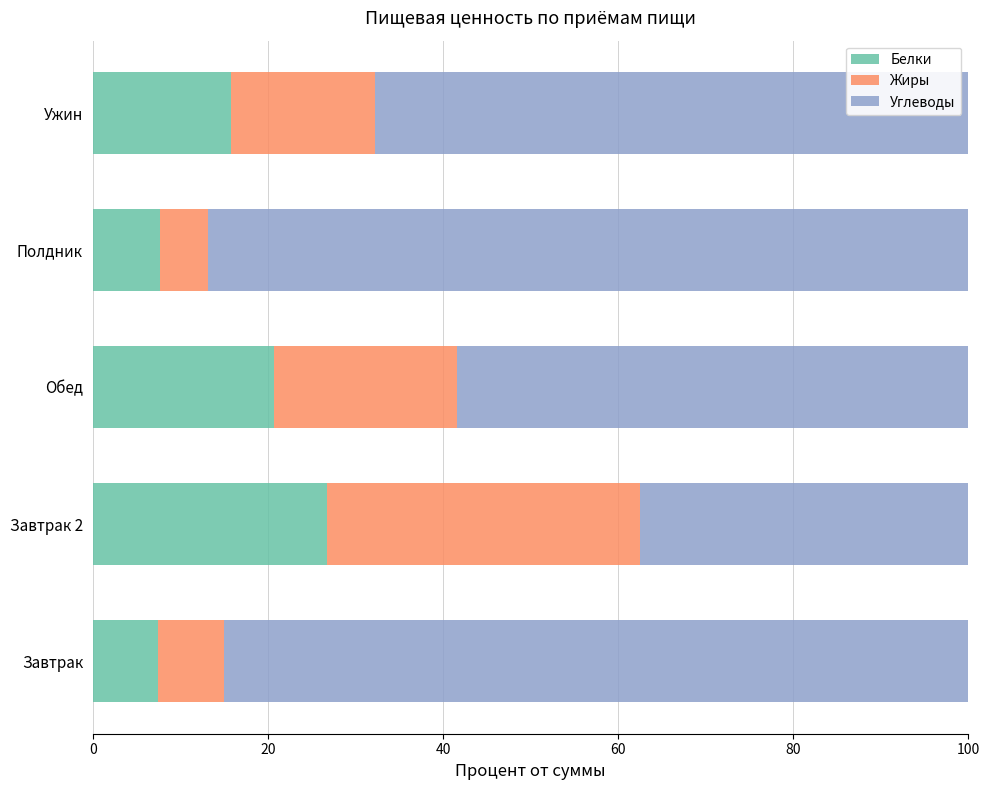

What are all the series names shown in the legend?

Белки, Жиры, Углеводы